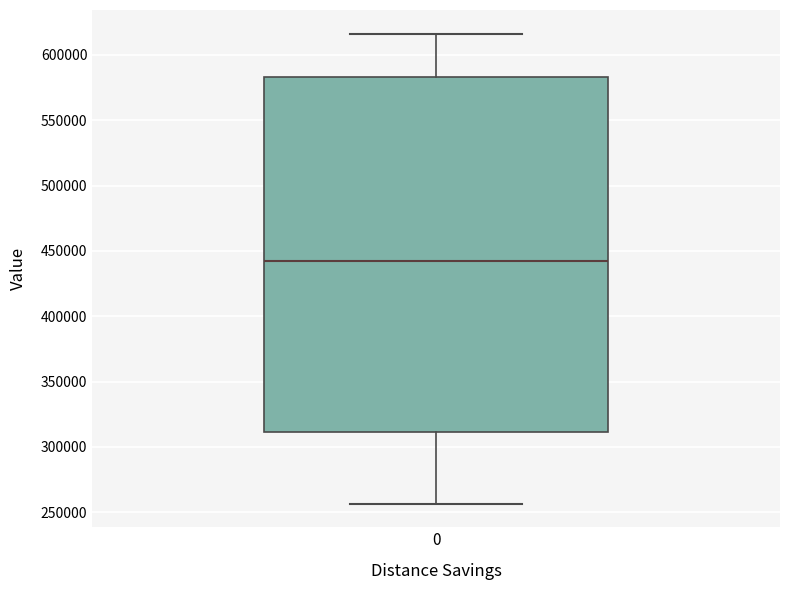

Read this box plot against the y-axis: the position of the median line, the range covered by the box, and the ends of both whiskers. The values are not printed on the chart, so give them approximately, as read against the axis.

median 445000, box 310000 to 585000, whiskers 255000 to 615000